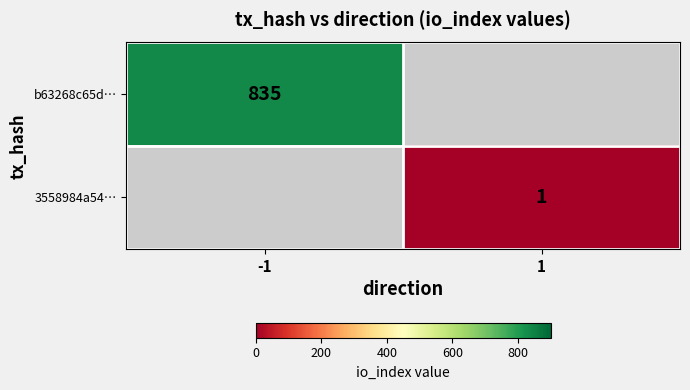

Is the value of 3558984a54… at 1 greater than the value of b63268c65d… at -1?

No